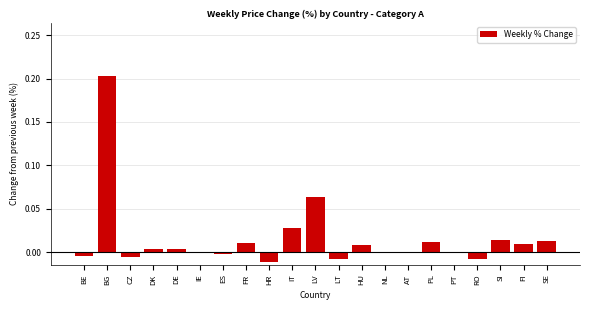

What is the sum of all values?

0.3